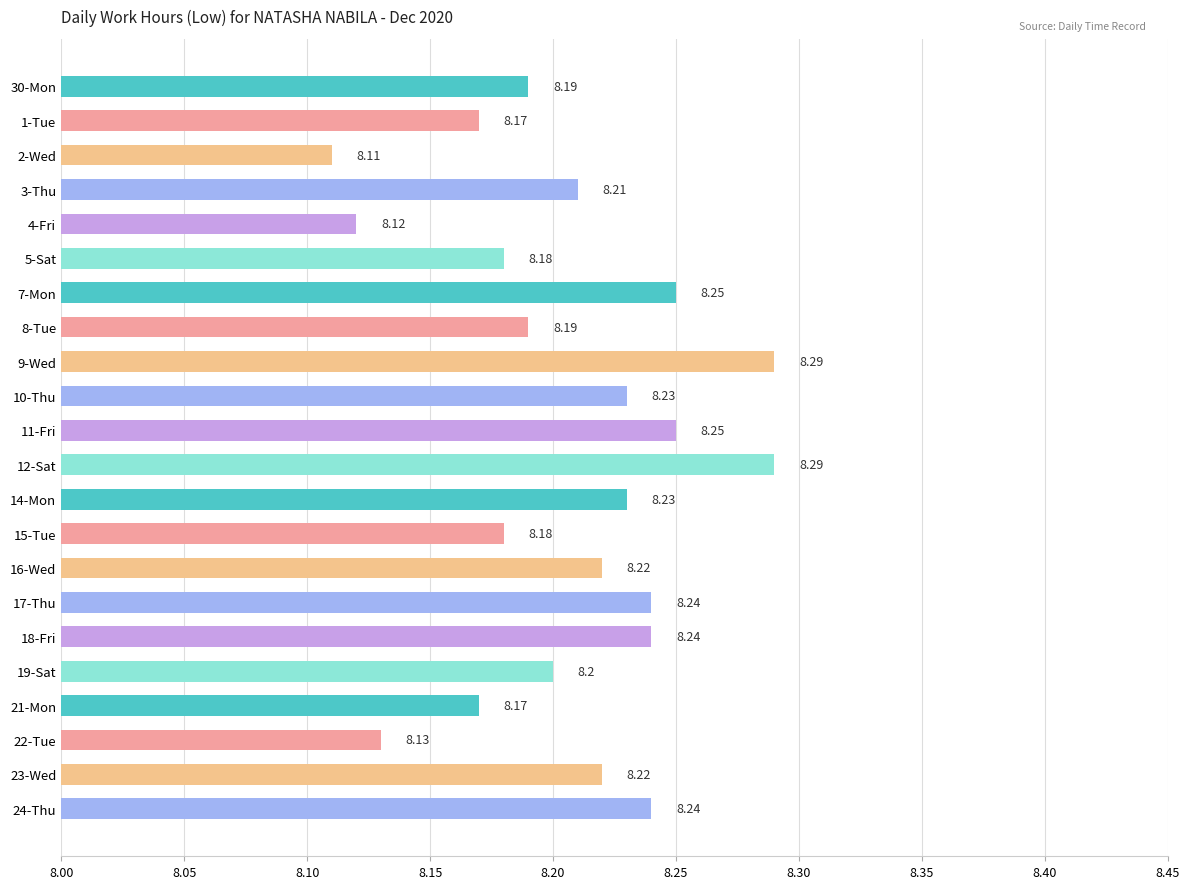

What is the sum of the values at 1-Tue and 24-Thu?

16.4